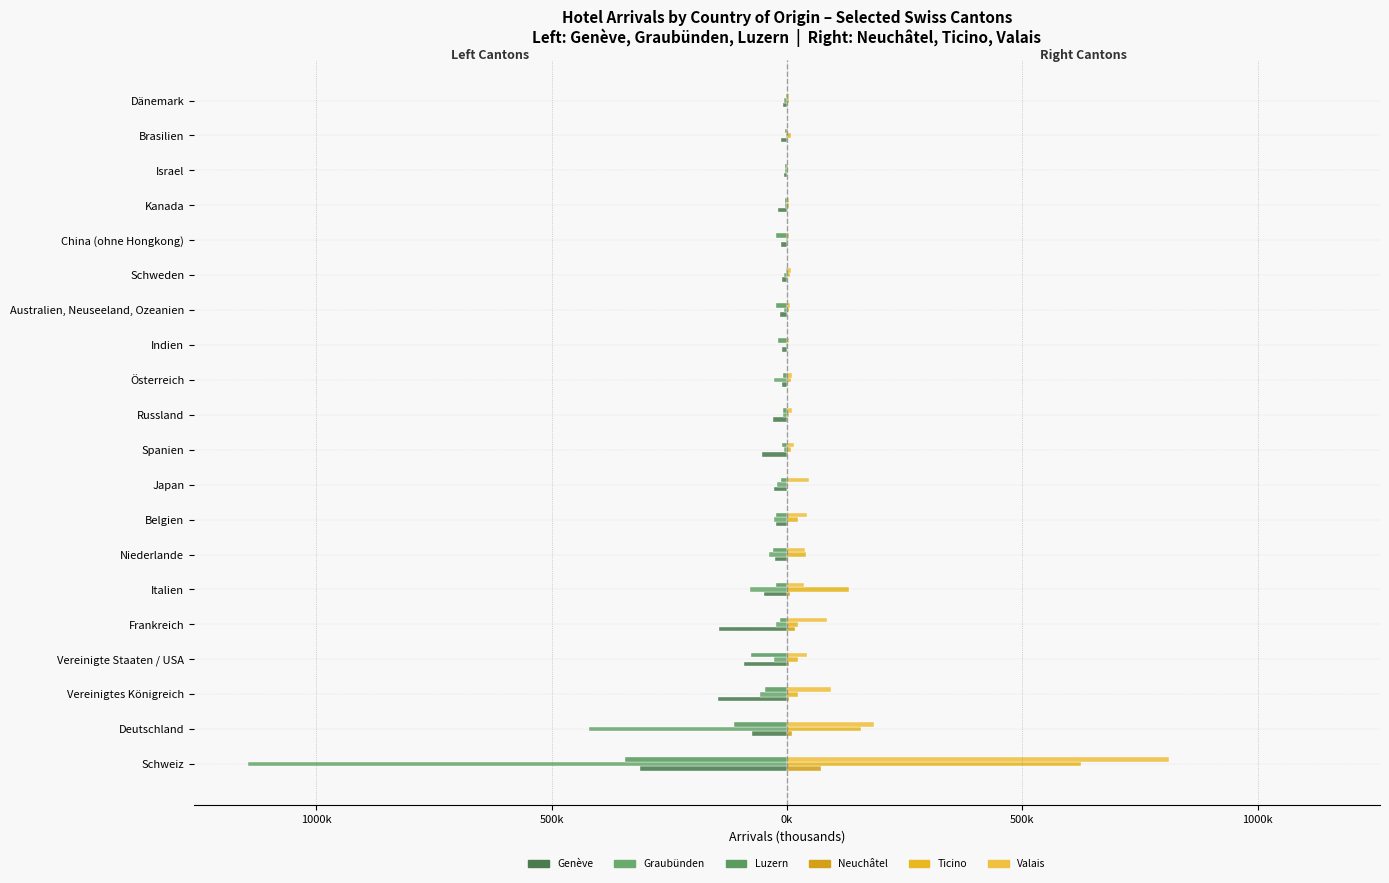

How many data points does each series have?

20